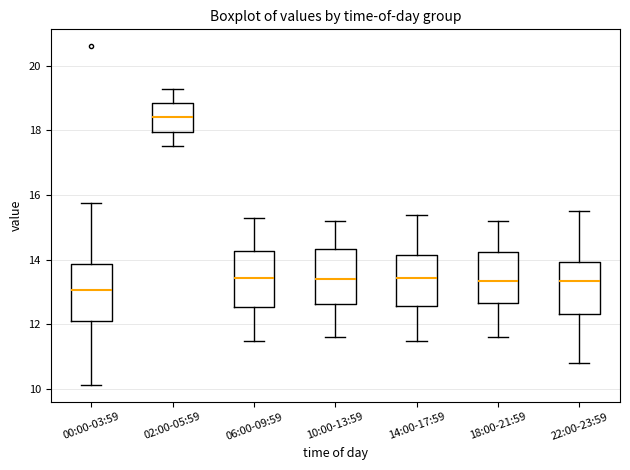

Which box's median line is the highest?

02:00-05:59